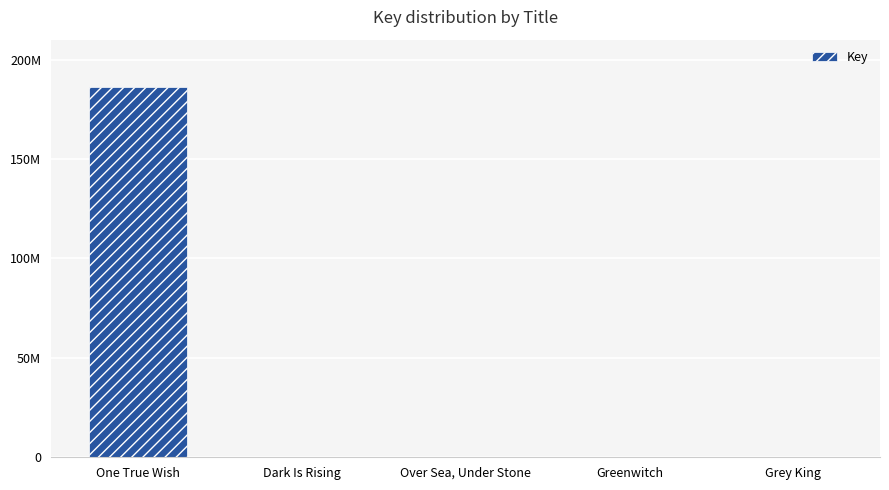

What is the sum of the values at Greenwitch and One True Wish?

186114101